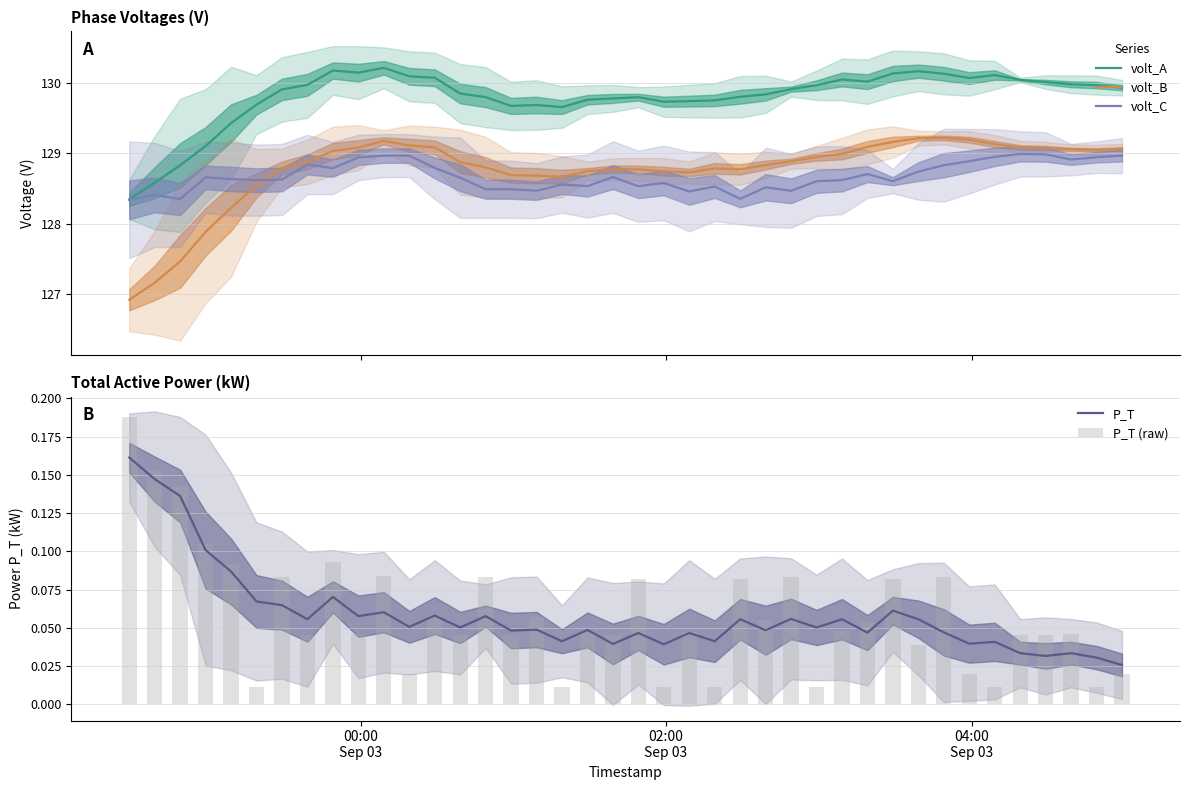

True or false: volt_A and volt_B cross at least once.

False